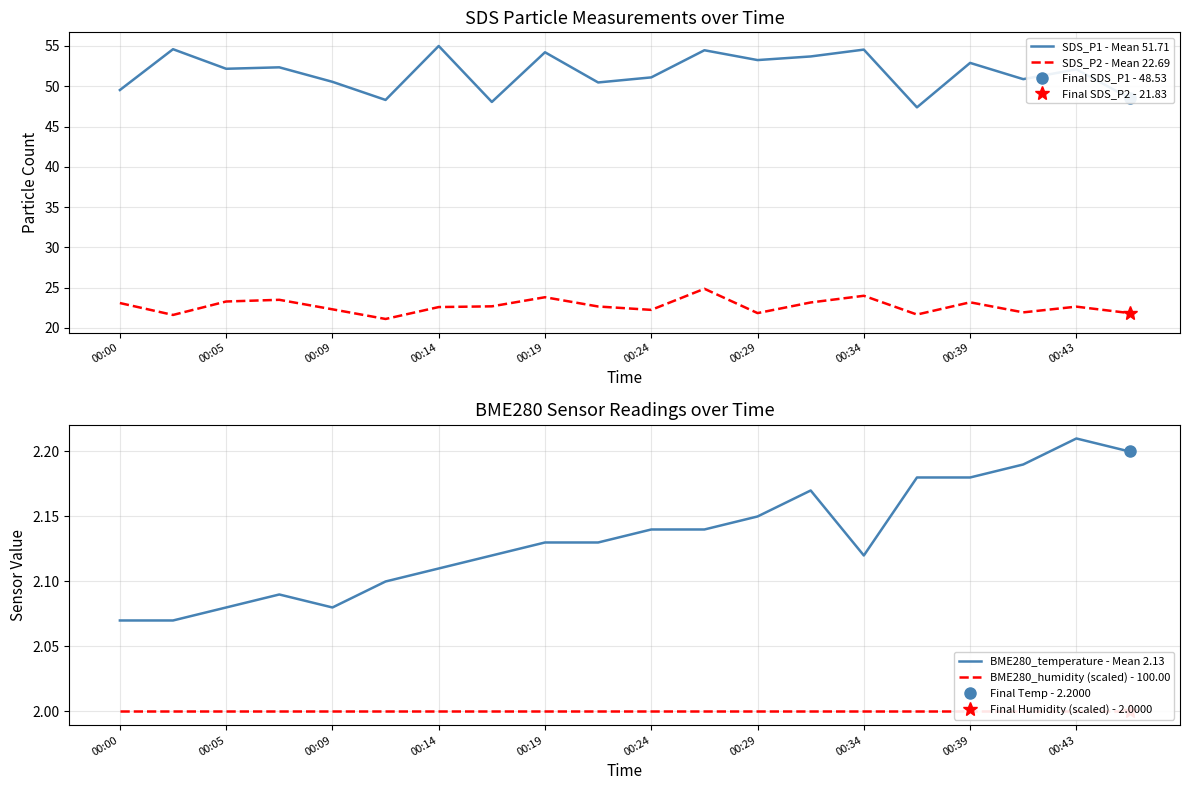

How many lines are shown in the chart?

4